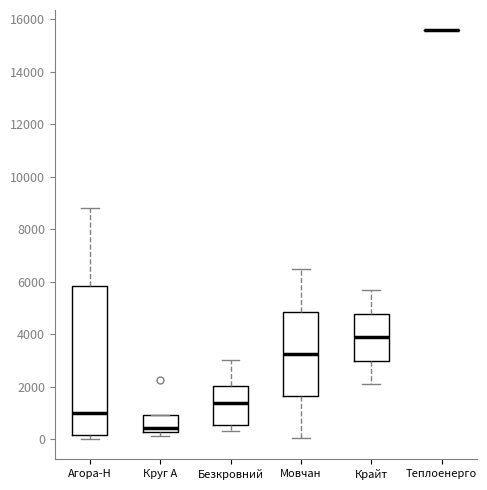

Reading left to right, read every box against the y-axis: the position of its median line, the range the box covers, and the ends of its whiskers. The values are not printed on the chart, so give them approximately, as read against the axis.

Агора-Н: median 1000, box 200 to 5800, whiskers 0 to 8800
Круг А: median 400, box 200 to 1000, whiskers 200 (just below the box's lower edge) to 1000
Безкровний: median 1400, box 600 to 2000, whiskers 400 to 3000
Мовчан: median 3200, box 1600 to 4800, whiskers 0 to 6400
Крайт: median 3800, box 3000 to 4800, whiskers 2000 to 5600
Теплоенерго: box collapsed to a line at 15600, whiskers 15600 to 15600